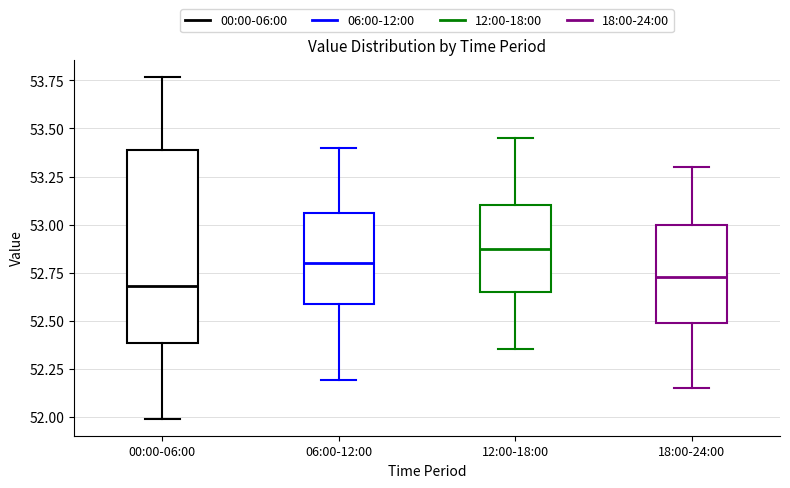

Comparing the boxes themselves (not the whiskers), which one is the tallest?

00:00-06:00